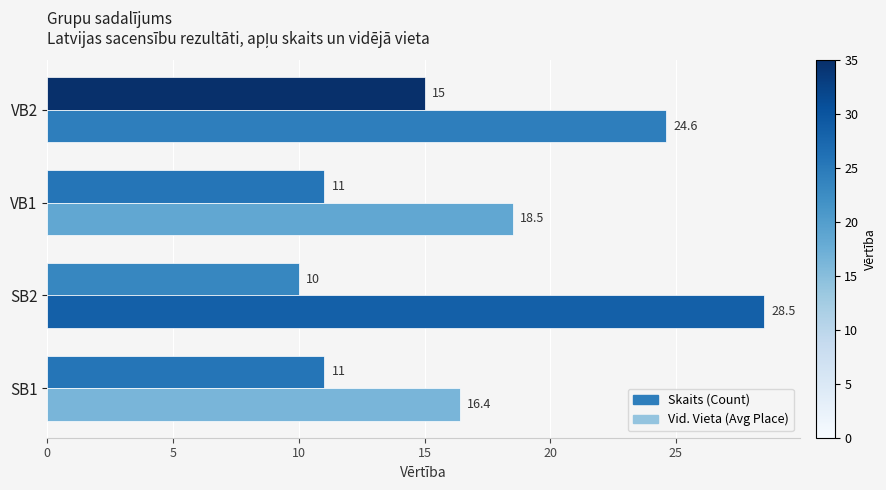

The Skaits (Count) series shows 4.7 at SB1. True or false?

False